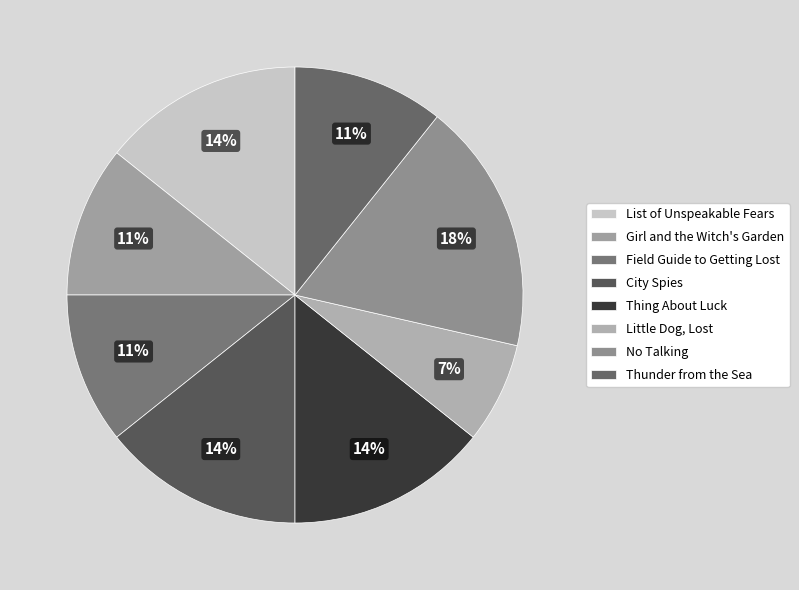

To the nearest percent, what is the average slice percentage?

12%